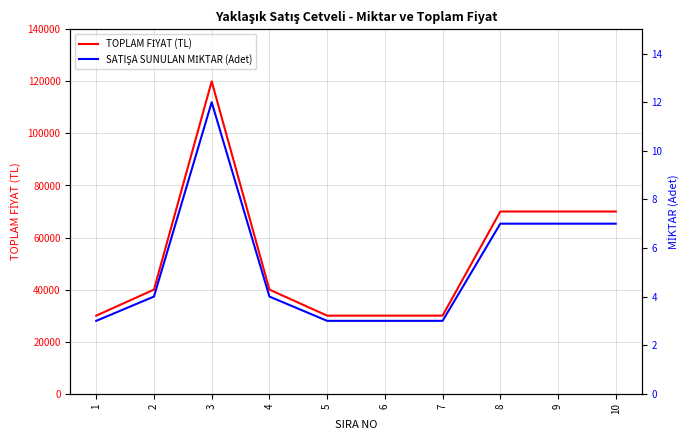

Read the TOPLAM FİYAT (TL) value at 8, to the nearest 50.

70000